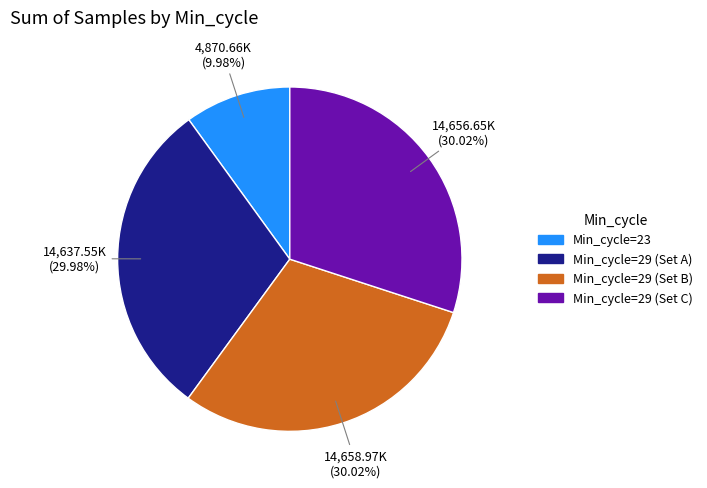

Does any single category account for the majority?

No